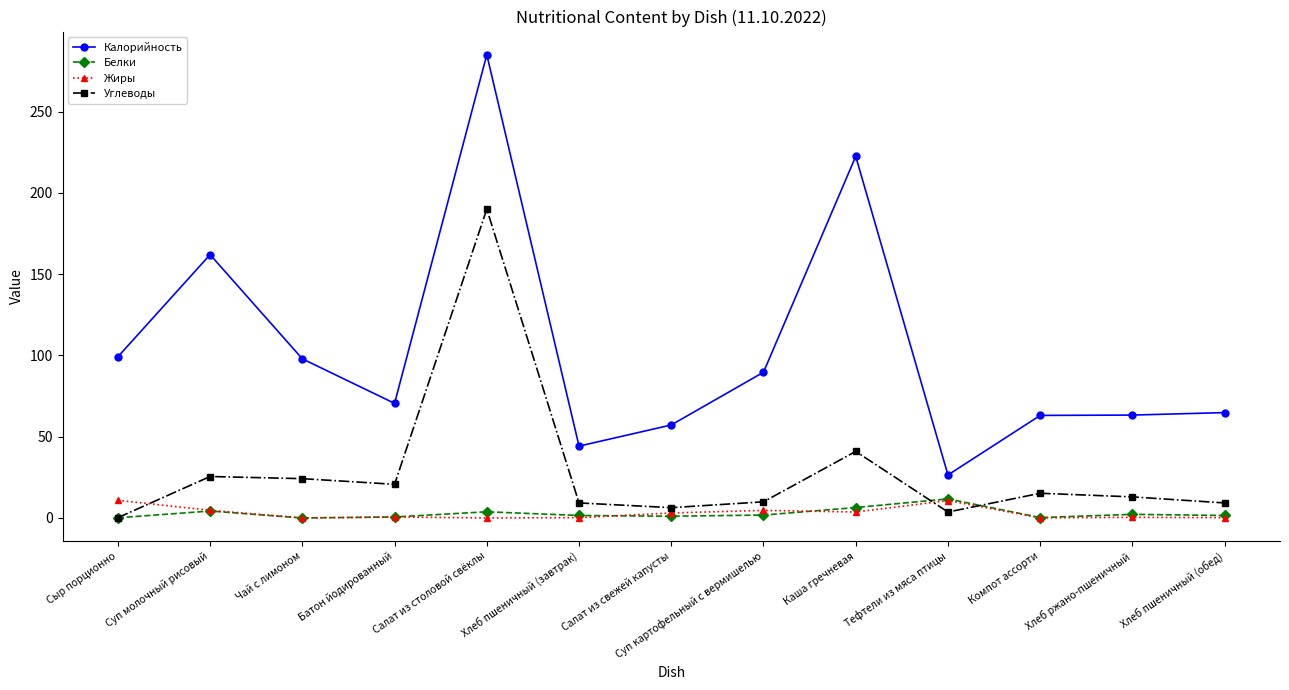

Which series has the widest spread of values?

Калорийность